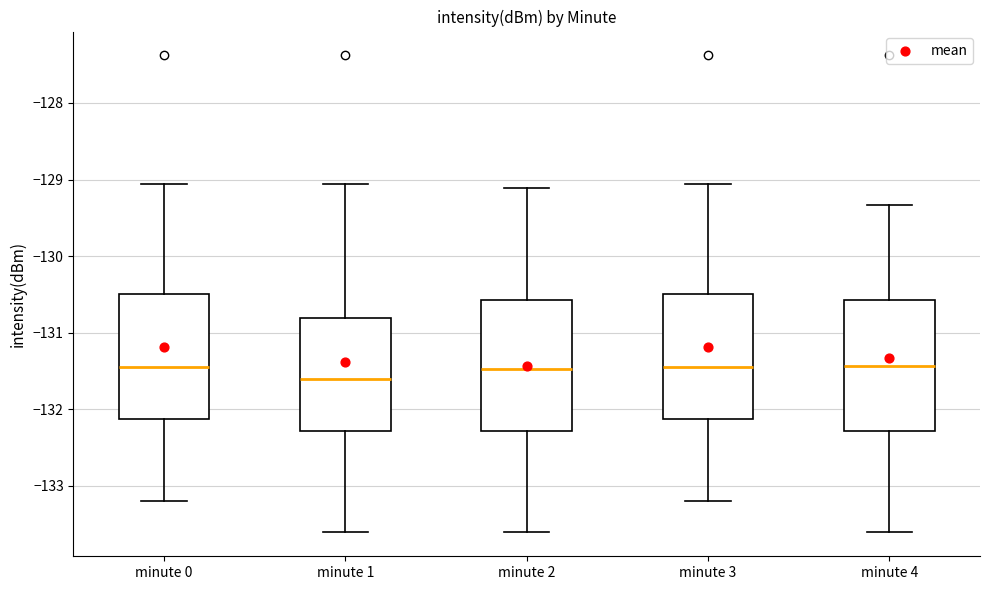

Reading left to right, transcribe this box plot: for each box, give where its median line is, the range the box spans, and where its two whiskers end, as read against the y-axis. The values are not printed on the chart, so give them approximately, as read against the axis.

minute 0: median -131.4, box -132.1 to -130.5, whiskers -133.2 to -129.1
minute 1: median -131.6, box -132.3 to -130.8, whiskers -133.6 to -129.1
minute 2: median -131.5, box -132.3 to -130.6, whiskers -133.6 to -129.1
minute 3: median -131.4, box -132.1 to -130.5, whiskers -133.2 to -129.1
minute 4: median -131.4, box -132.3 to -130.6, whiskers -133.6 to -129.3